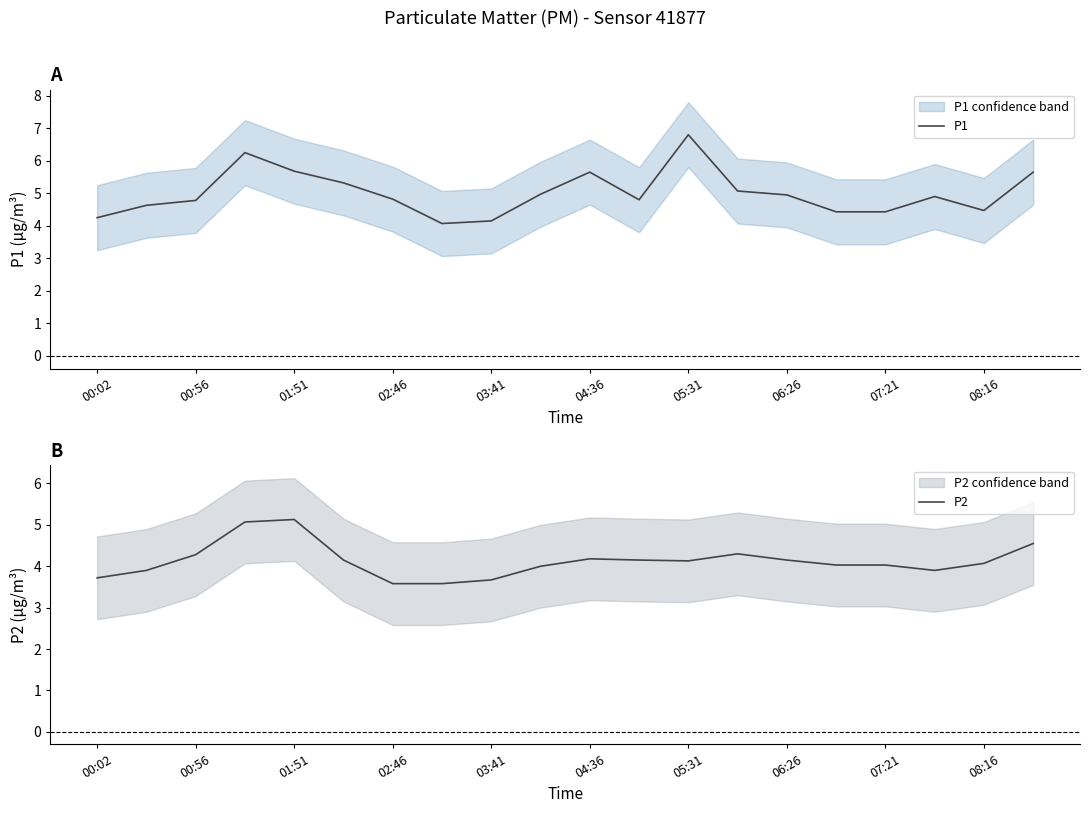

What is the minimum value for P1?

4.1